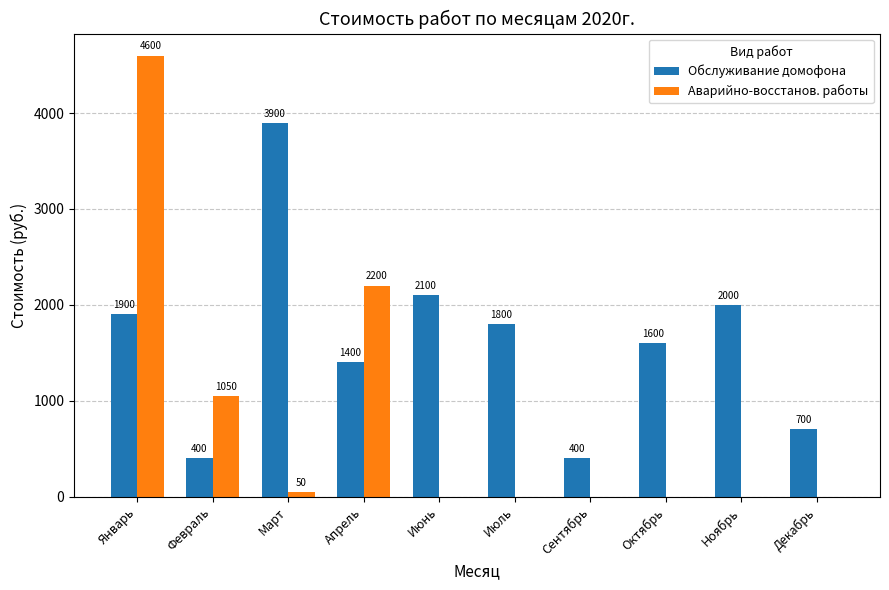

What is the highest value of the Обслуживание домофона series?

3900